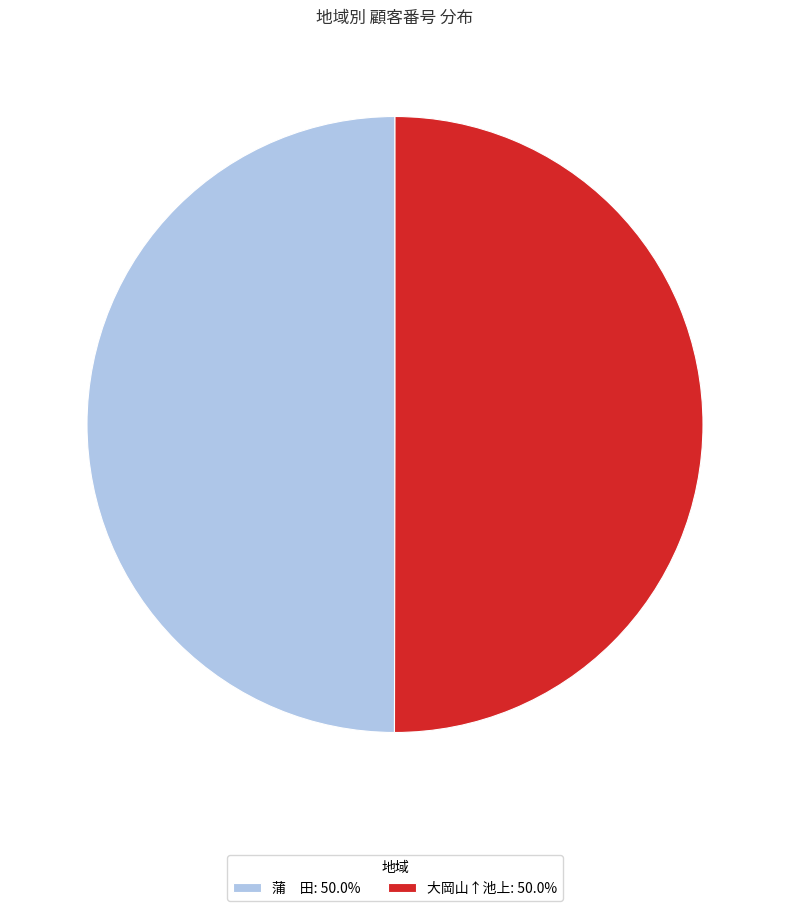

Approximately how many times larger is the value at 大岡山↑池上: 50.0% compared to 蒲 田: 50.0%?

1.0